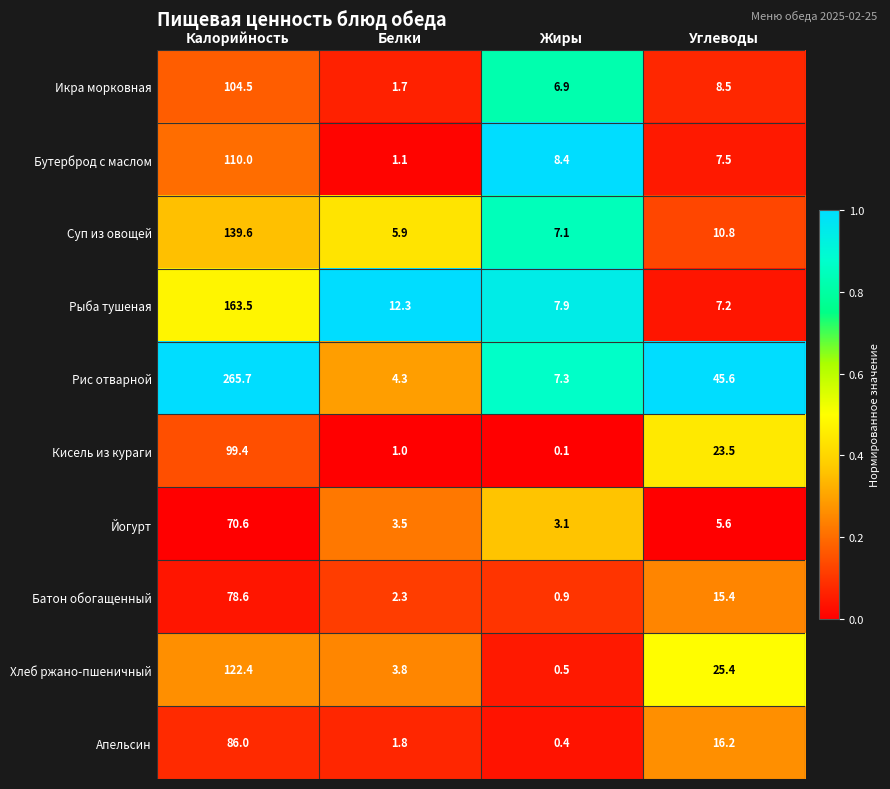

What is the spread (max minus min) of values at Углеводы?

40.0